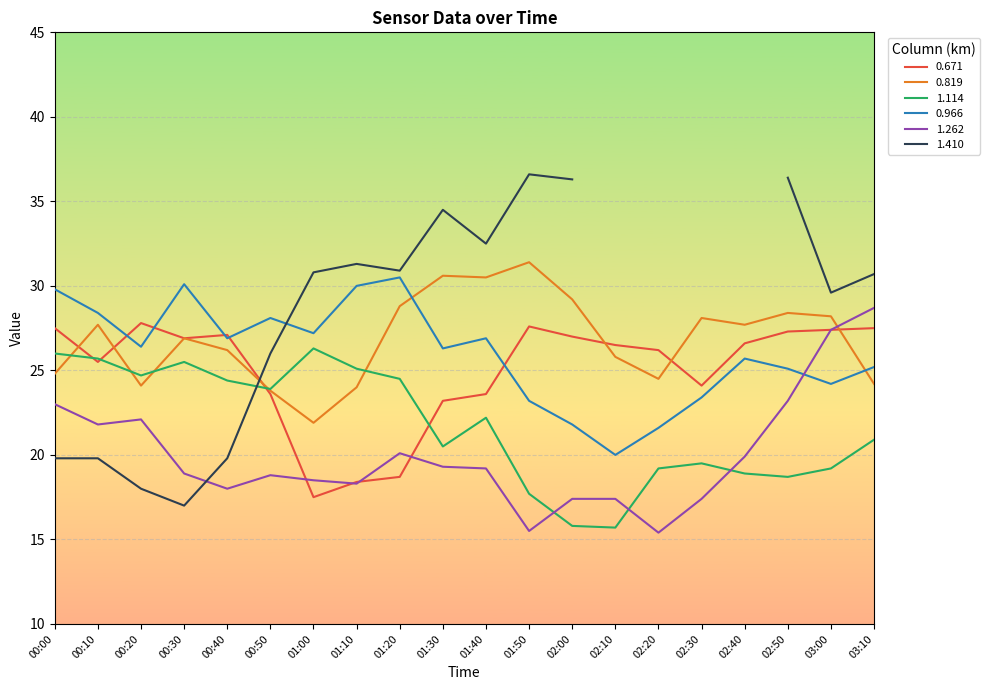

Is the value of 0.671 at 02:00 greater than the value of 1.262 at 03:10?

No